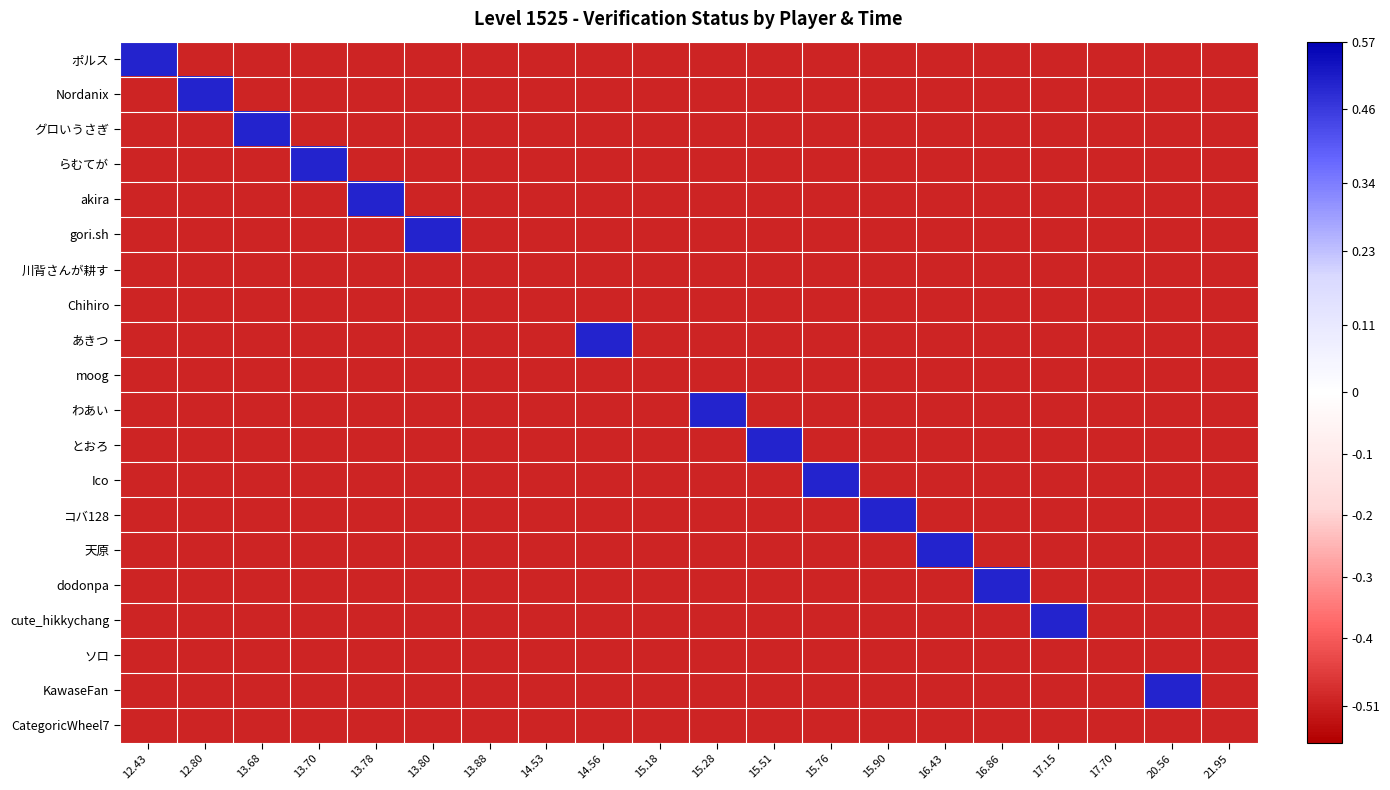

How many distinct data groups are displayed?

20